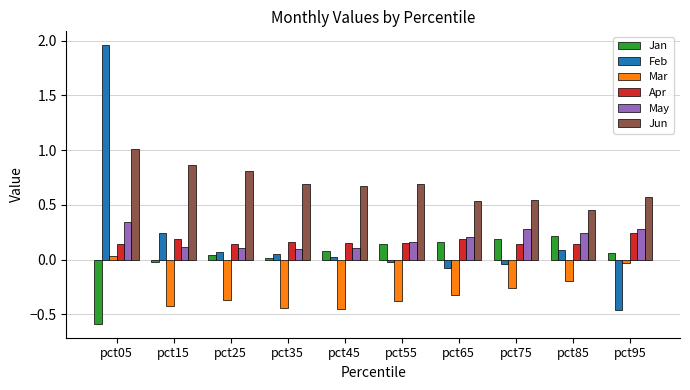

Are the bars horizontal?

No